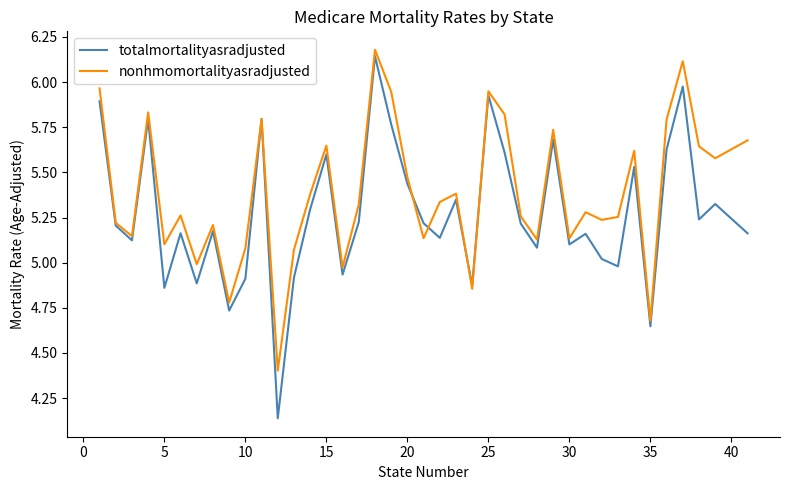

Rank the series by their average value, from highest to lowest.

nonhmomortalityasradjusted, totalmortalityasradjusted